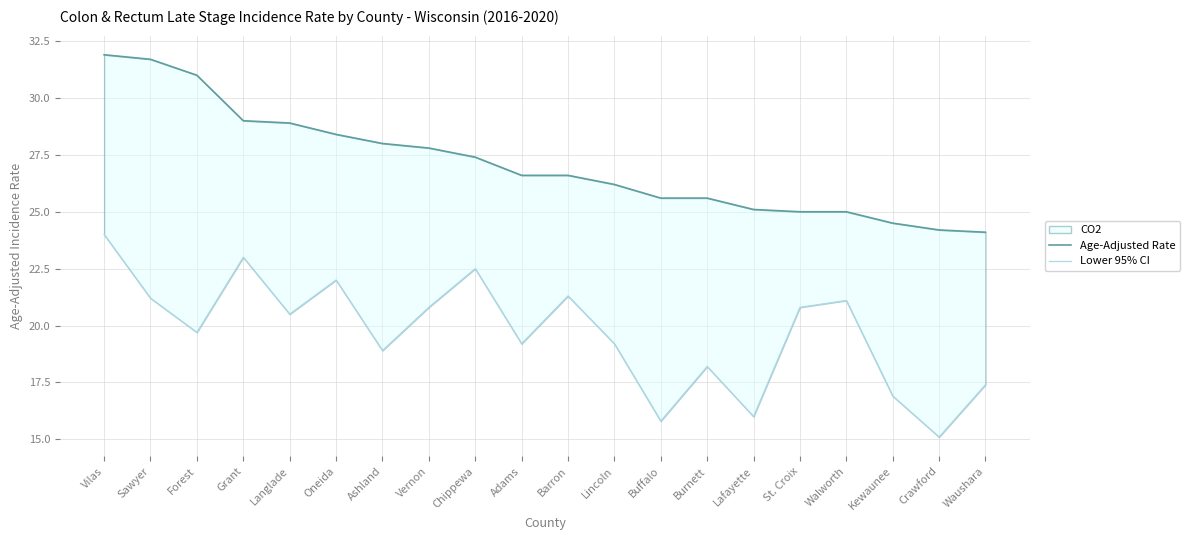

Rank the series by their maximum value, from highest to lowest.

Age-Adjusted Rate, Lower 95% CI